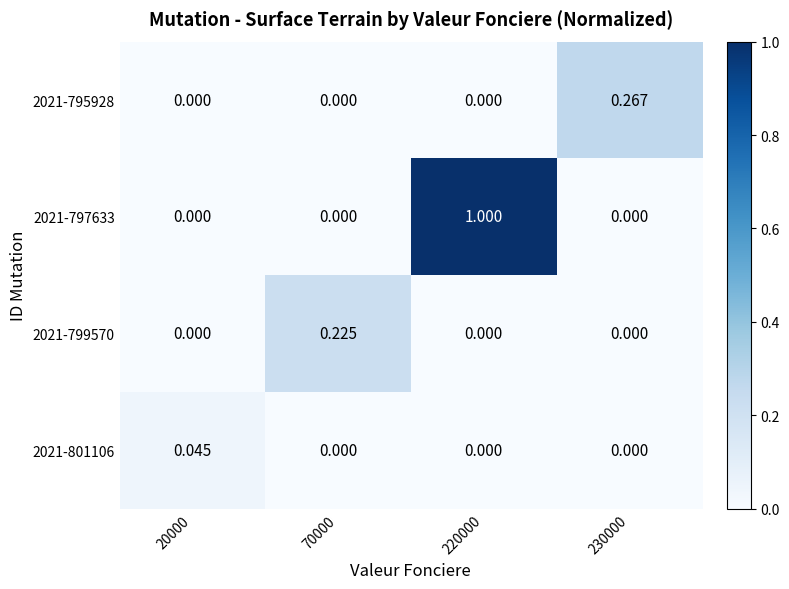

Rank the series by their maximum value, from lowest to highest.

2021-801106, 2021-799570, 2021-795928, 2021-797633